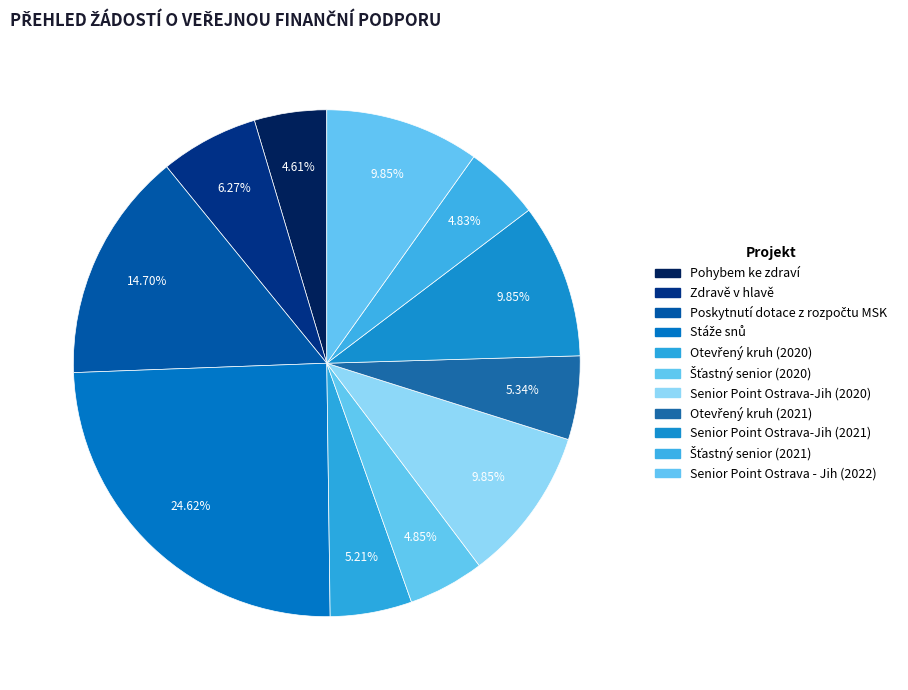

Rank the categories by value from lowest to highest.

Pohybem ke zdraví, Šťastný senior (2021), Šťastný senior (2020), Otevřený kruh (2020), Otevřený kruh (2021), Zdravě v hlavě, Senior Point Ostrava-Jih (2020), Senior Point Ostrava-Jih (2021), Senior Point Ostrava - Jih (2022), Poskytnutí dotace z rozpočtu MSK, Stáže snů